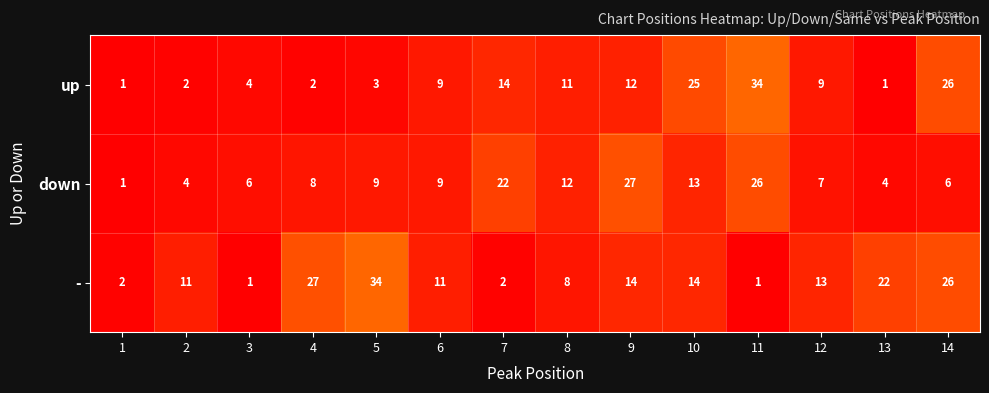

At 5, list the series in order from smallest to largest.

up, down, -